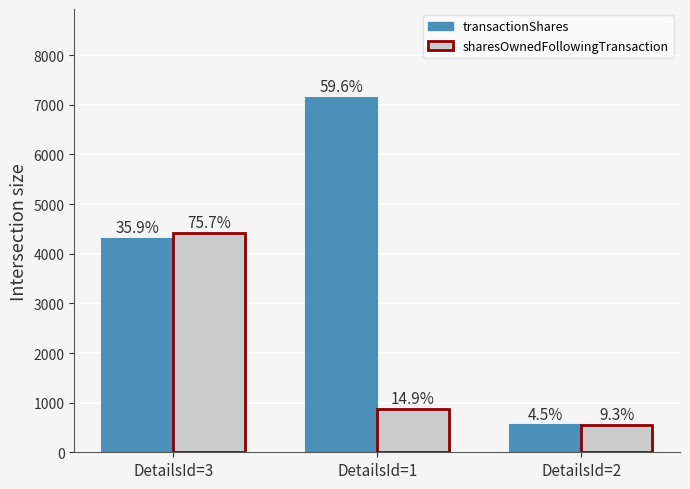

Reading left to right, list all the values displayed in this chart.

transactionShares: 4299	7145	542
sharesOwnedFollowingTransaction: 4416	871	543